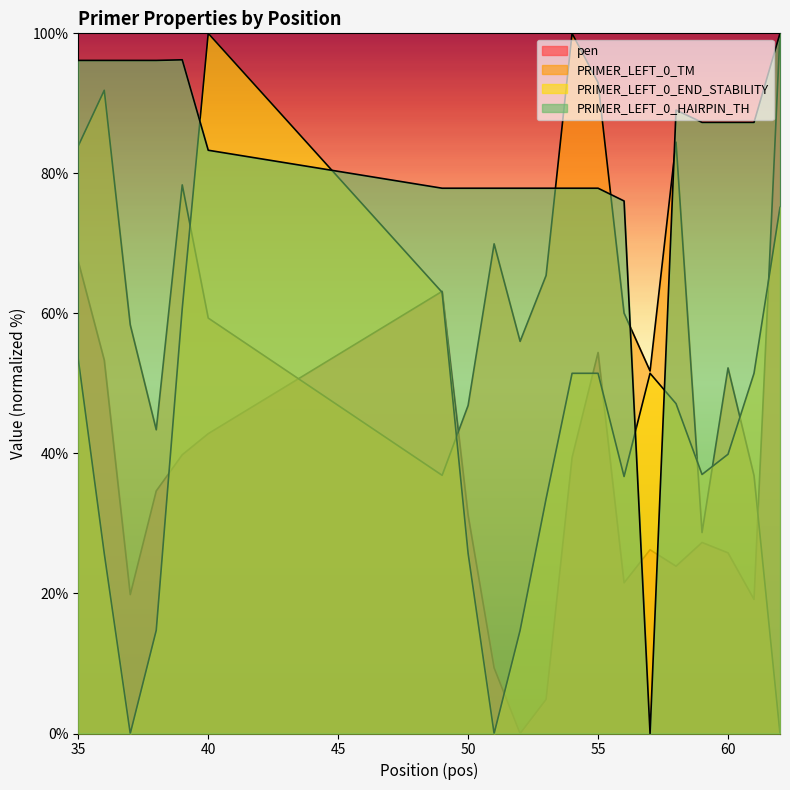

Which label corresponds to the largest value in the chart?

62